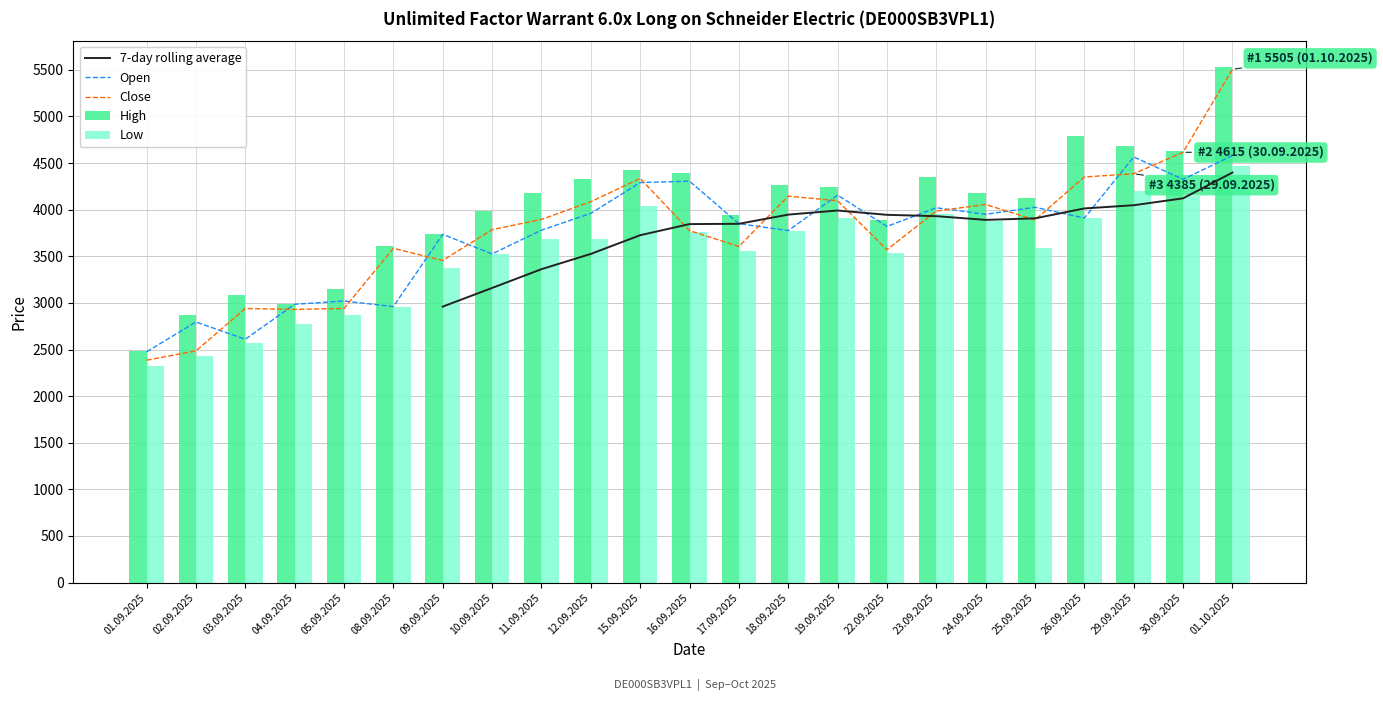

At which label is Low closest to 3397?

09.09.2025